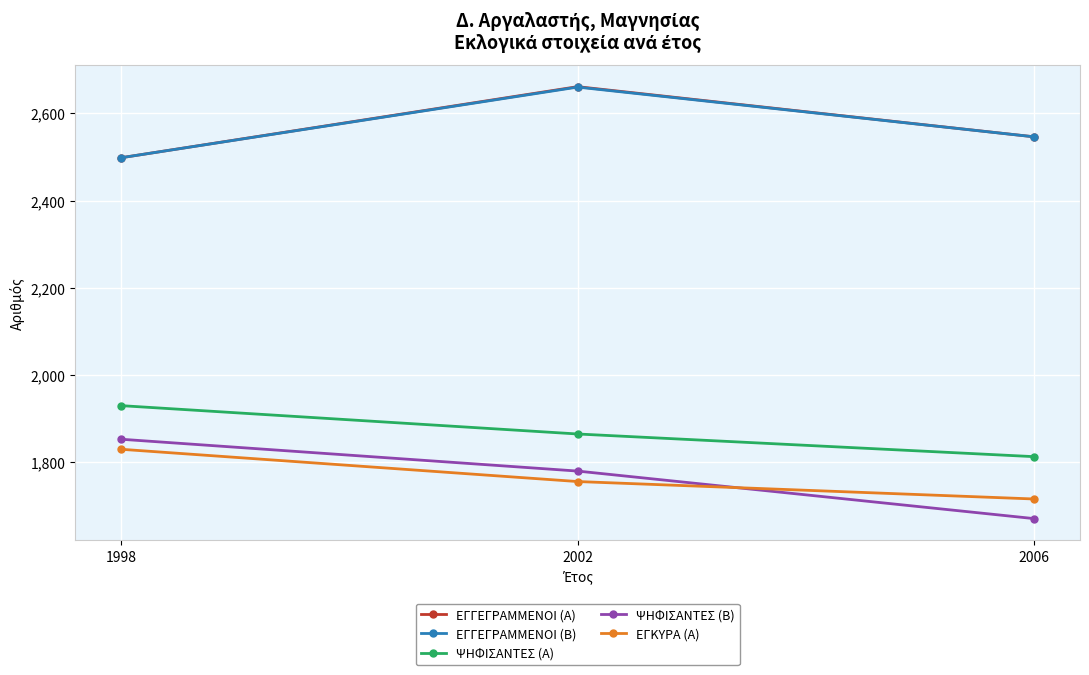

The ΨΗΦΙΣΑΝΤΕΣ (Α) series shows 1865 at 2002. True or false?

True